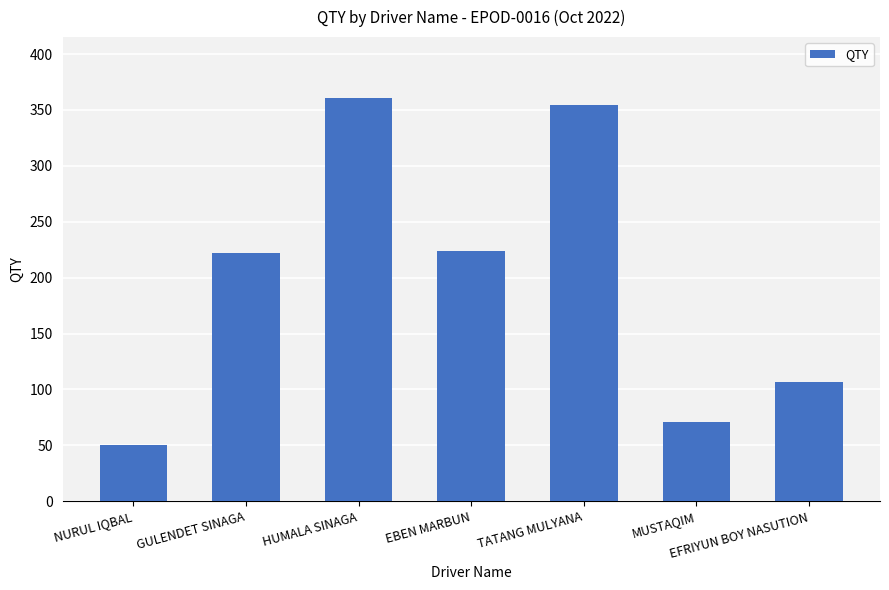

Are the bars grouped side by side (vs. stacked)?

No